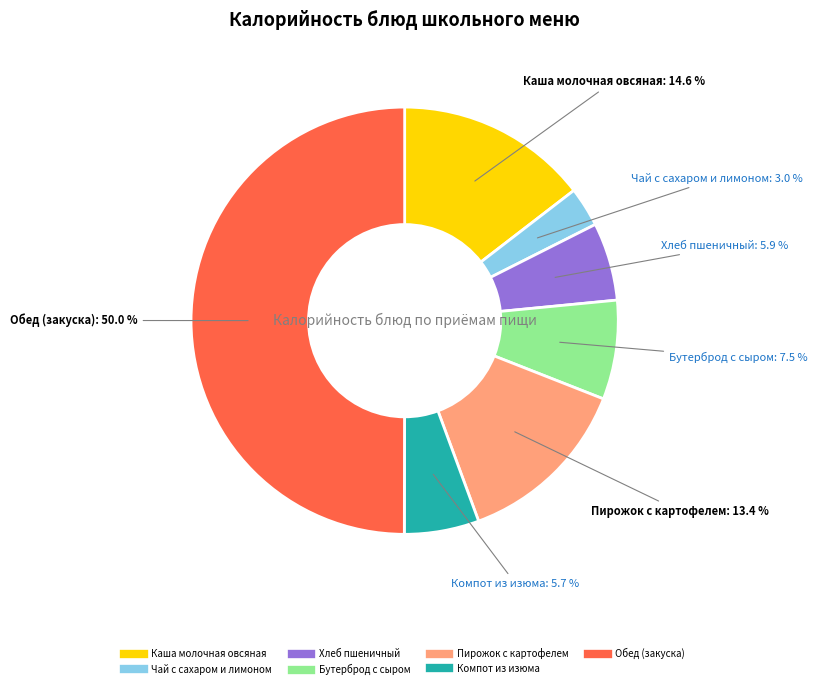

Does Чай с сахаром и лимоном account for over 50% of the chart?

No